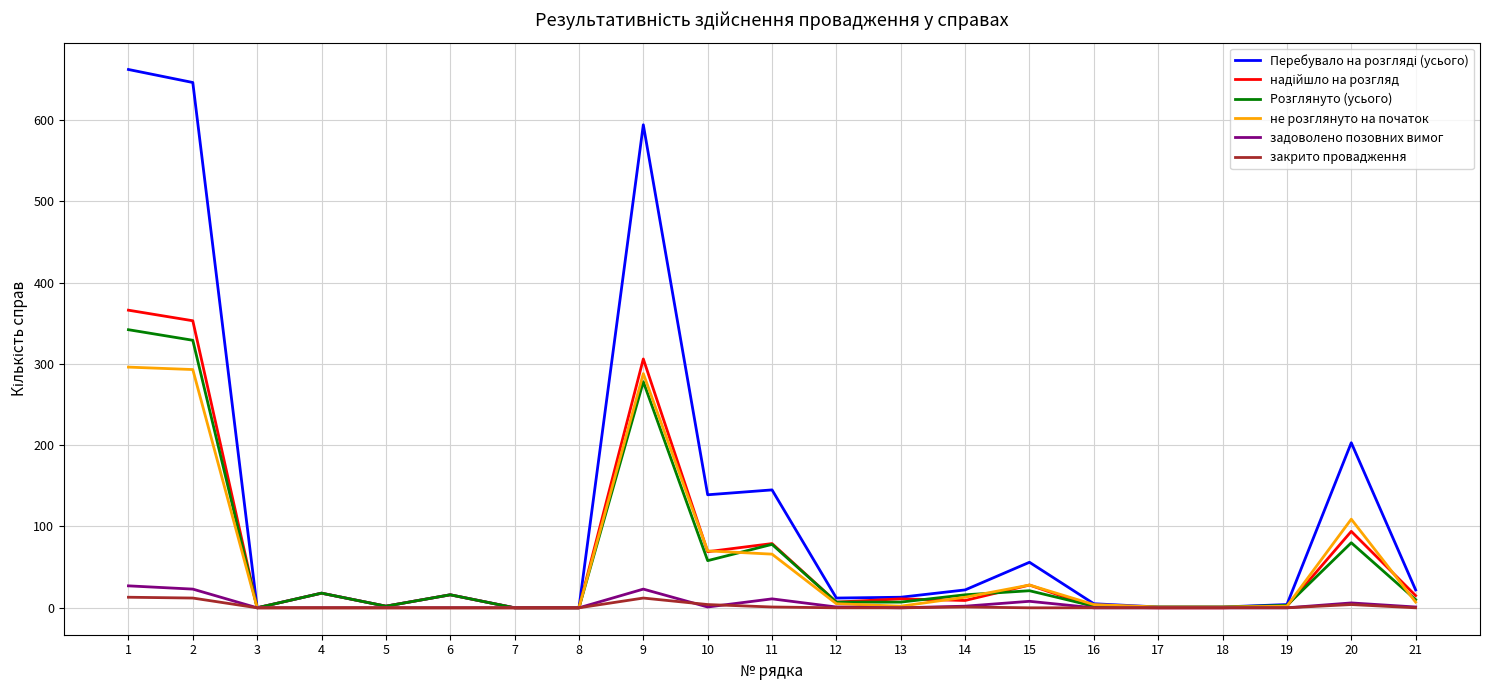

What is the greatest value displayed?

662